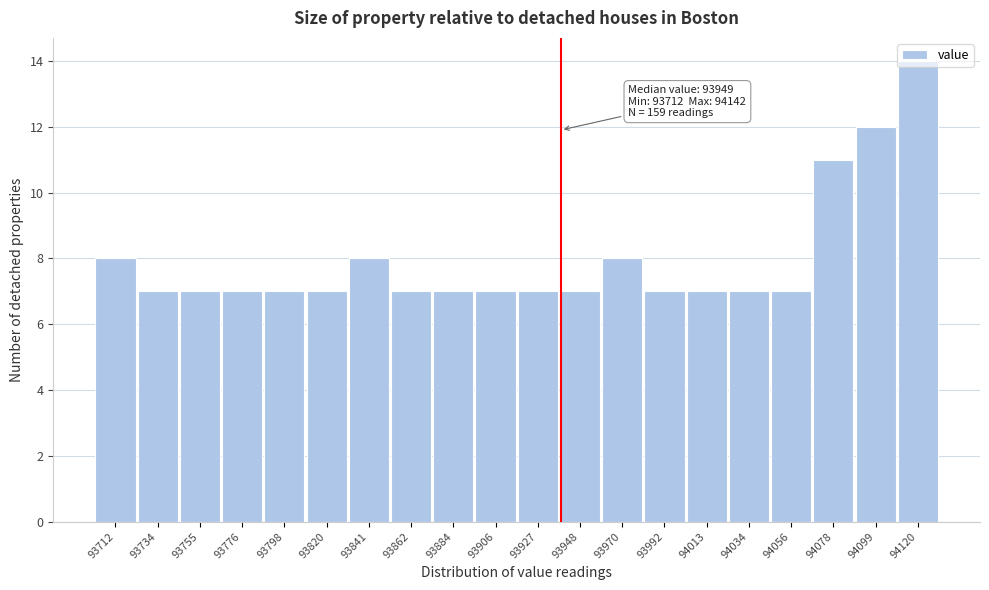

What is the value of the 10th bar from the left?

7